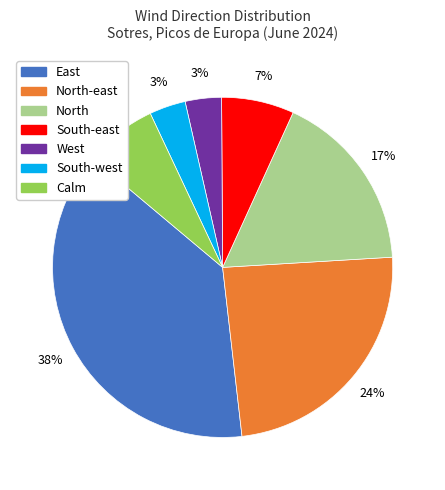

To the nearest percent, what is the average slice percentage?

14%